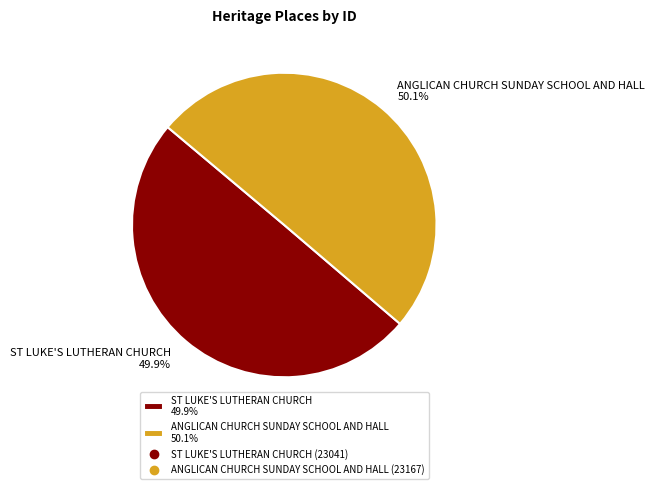

How many segments does this pie chart have?

2